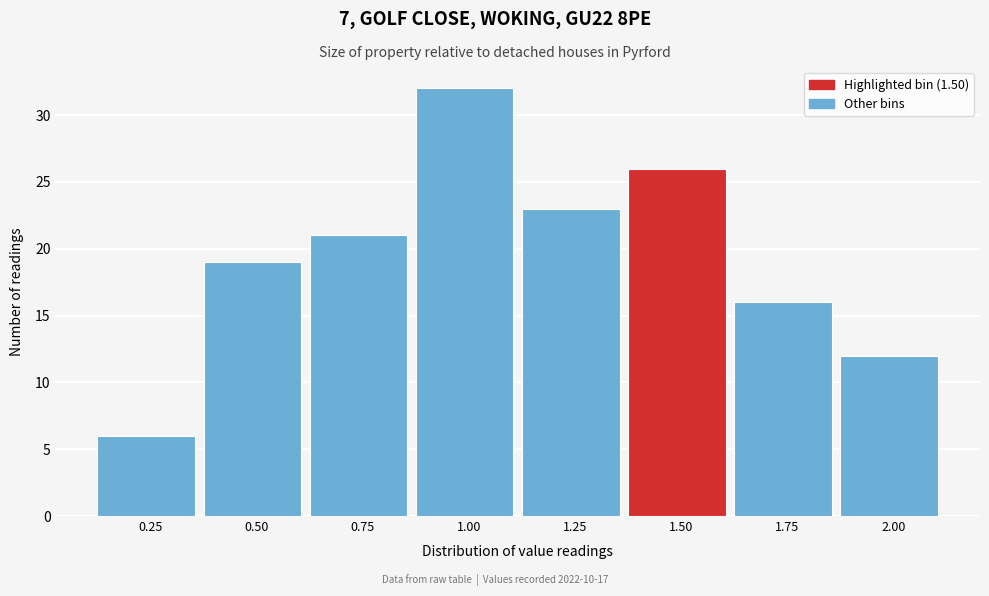

Reading left to right, extract all data points from this chart.

0.25=6	0.50=19	0.75=21	1.00=32	1.25=23	1.50=26	1.75=16	2.00=12